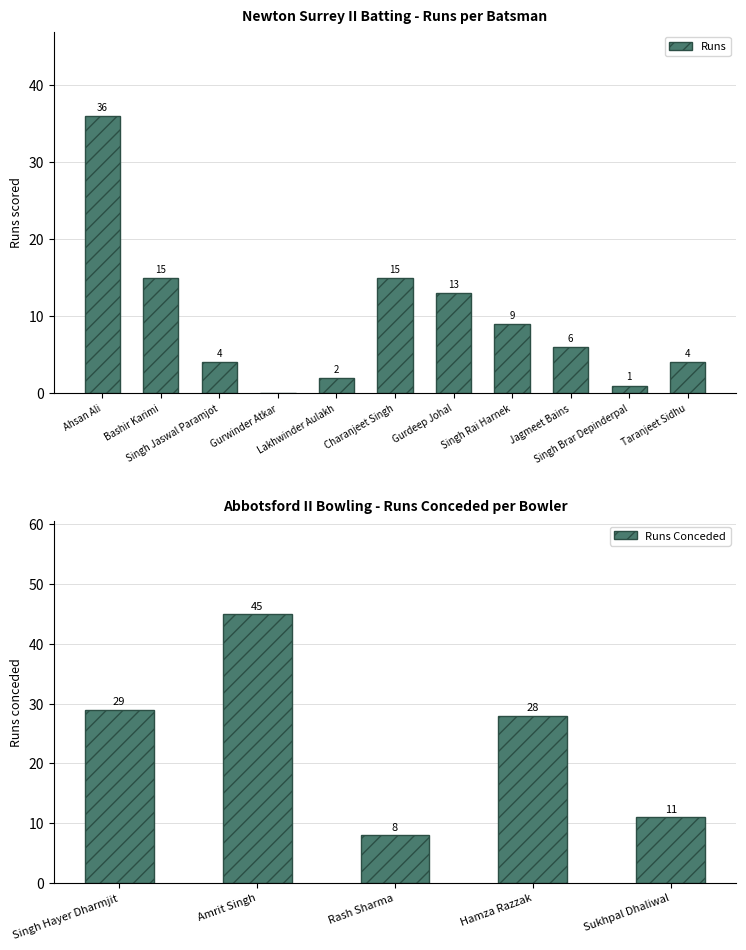

What is the value of the 2nd bar from the left?

15